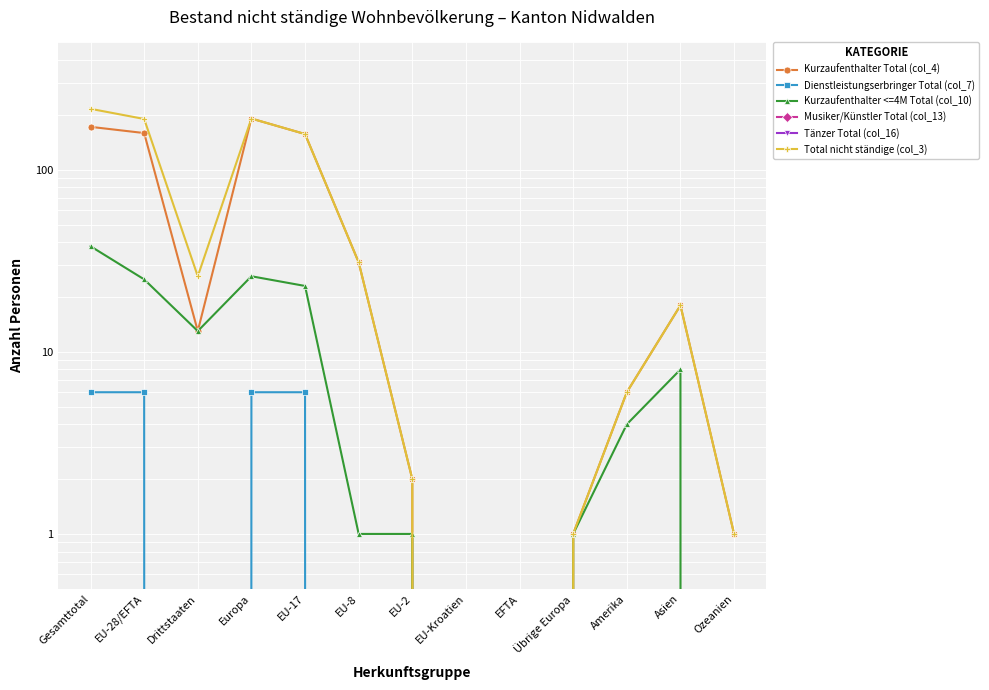

How many series are shown in this chart?

6